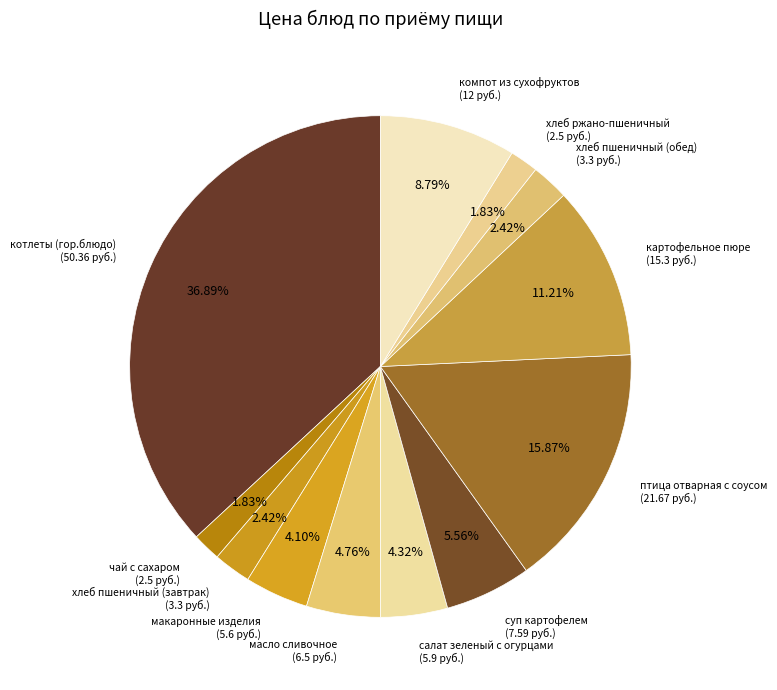

Between хлеб ржано-пшеничный and птица отварная с соусом, which is larger?

птица отварная с соусом